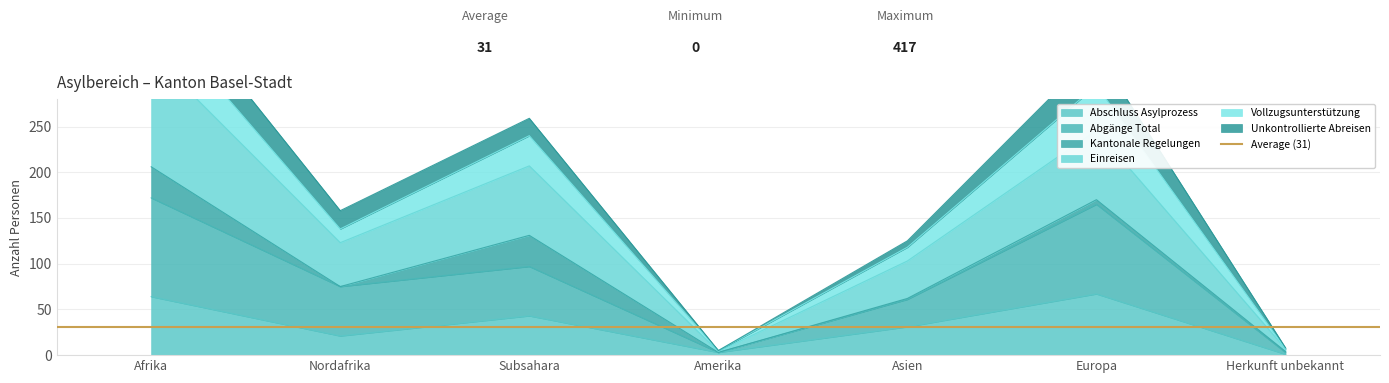

Where does the Einreisen series first go above 123?

Afrika